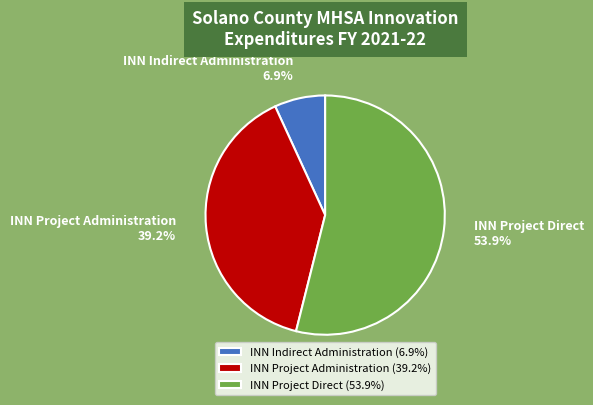

How much of the chart is everything except INN Indirect Administration?

93.1%